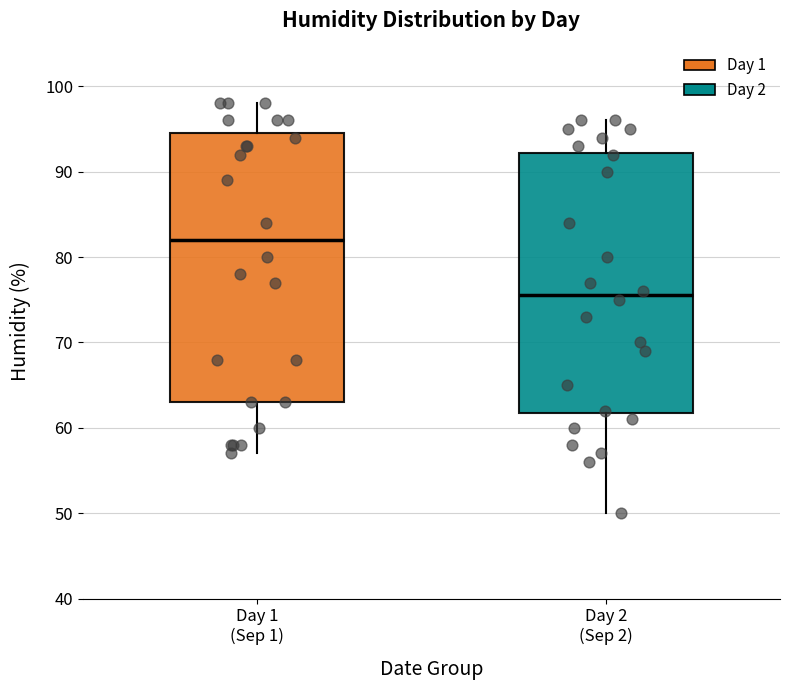

Which box has the highest median line?

Day 1 (Sep 1)